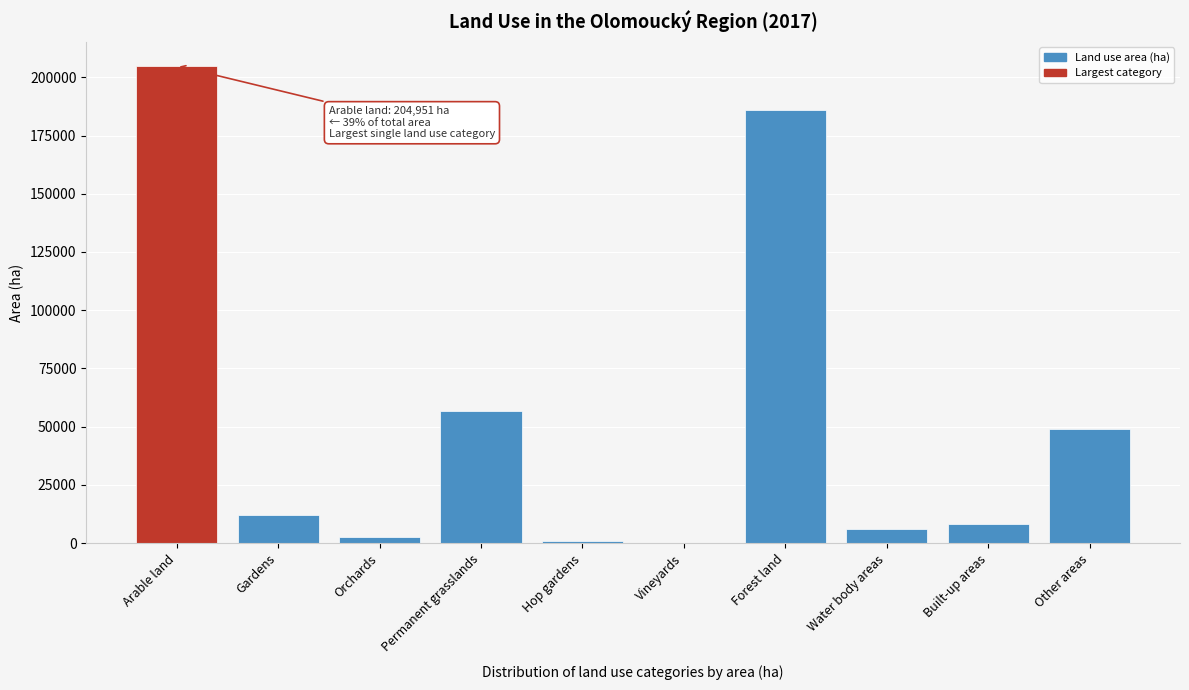

Reading left to right, extract all data points from this chart.

Arable land=204950.5	Gardens=12136.8	Orchards=2596.7	Permanent grasslands=56829.9	Hop gardens=994.7	Vineyards=16.4	Forest land=186152.6	Water body areas=6086.8	Built-up areas=8391.5	Other areas=48998.8